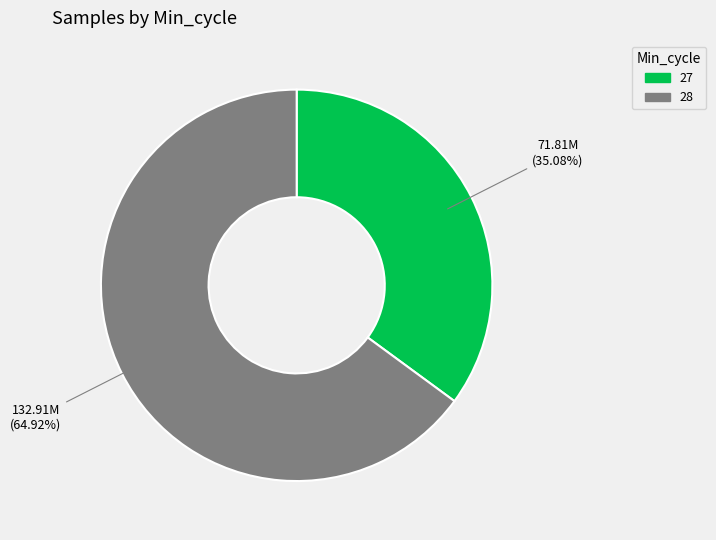

What is the largest slice in the pie chart?

28